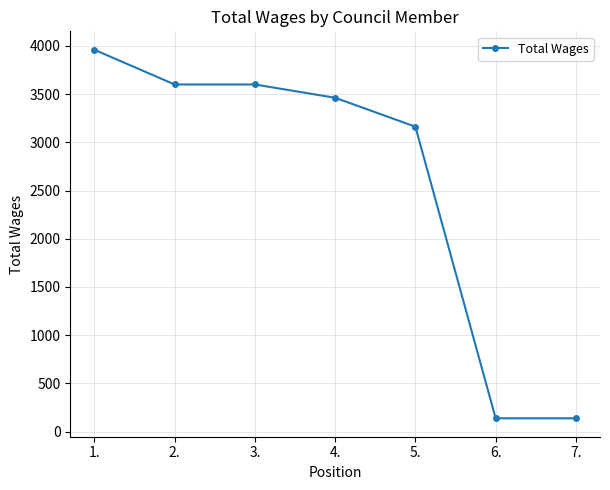

True or false: the data has more than 1 interior local peaks.

False